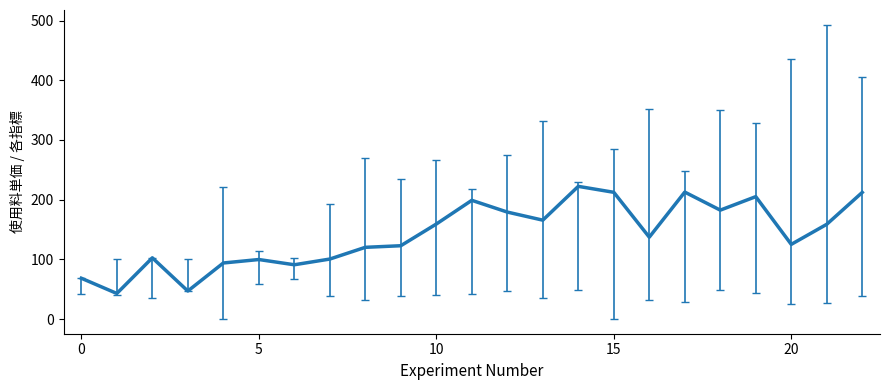

What is the maximum value shown in the chart?

222.3